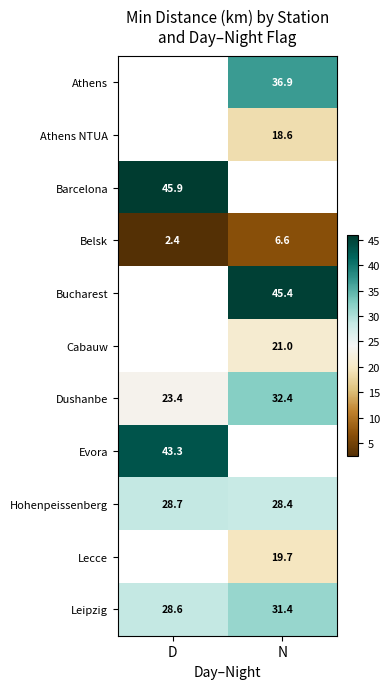

At which label does Belsk first exceed 6?

N